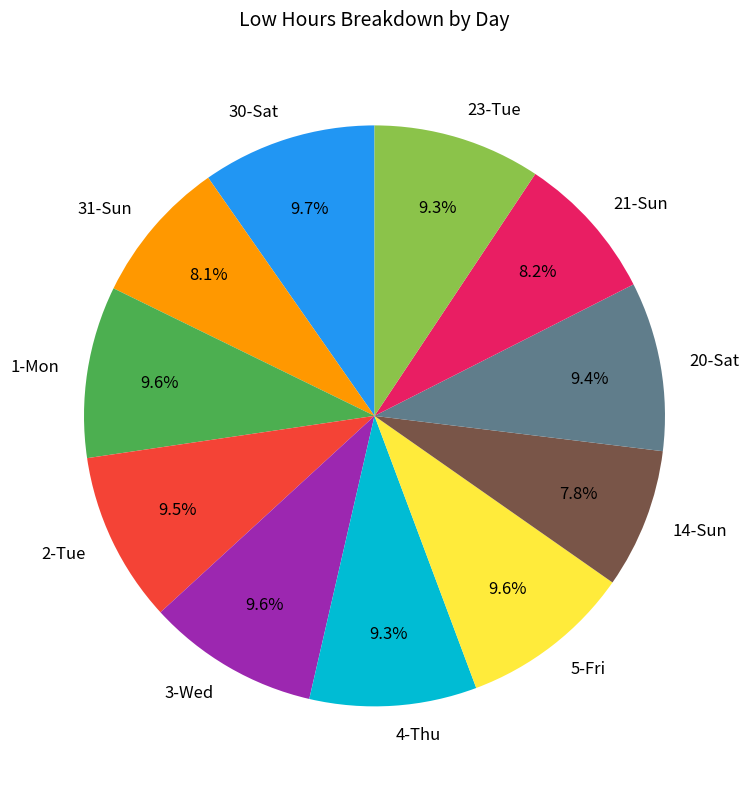

Is 21-Sun the majority of the pie?

No